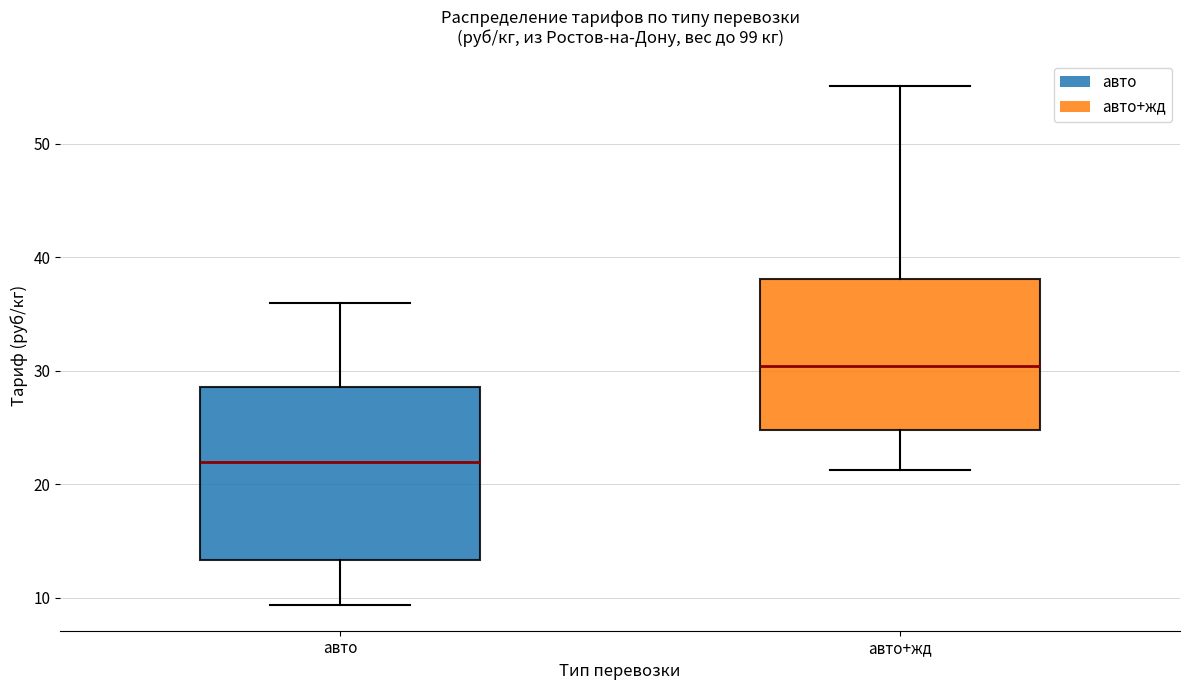

Where is the lower edge of the box for авто+жд on the y-axis? The values are not printed on the chart, so give them approximately, as read against the axis.

25